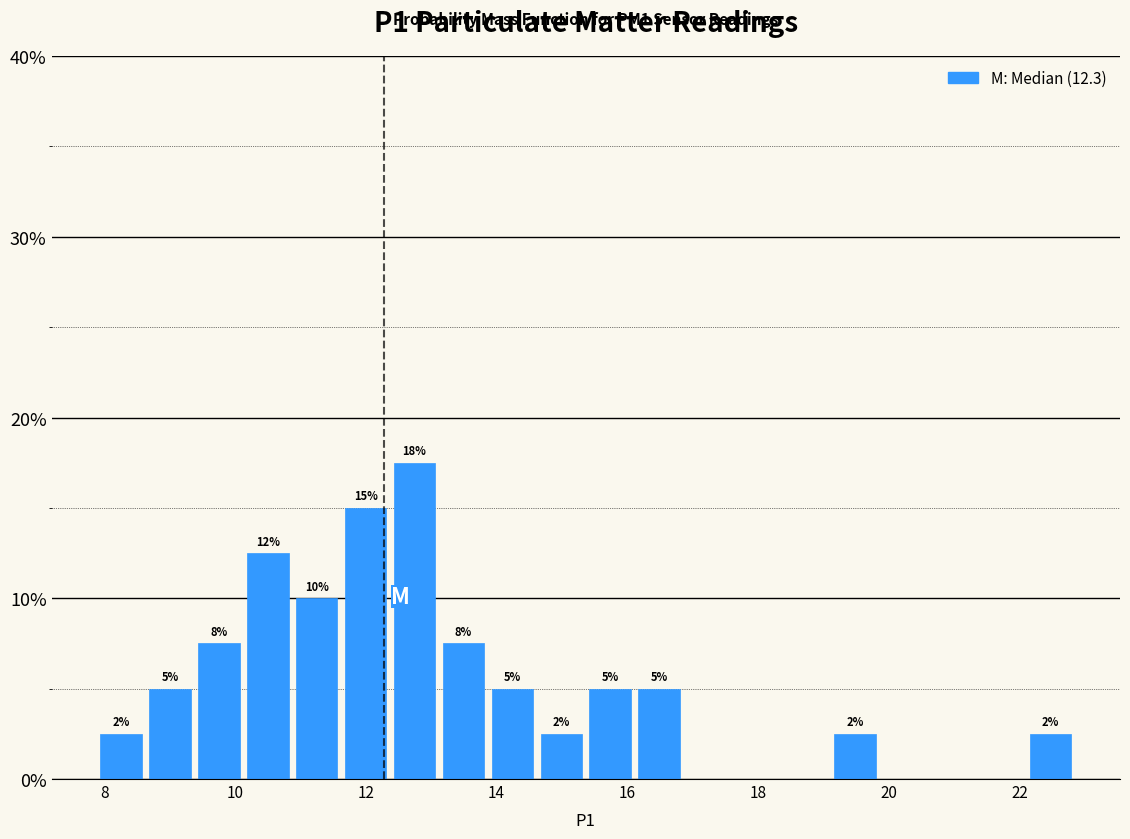

Around what value on the x-axis is the tallest bar? Give the approximate position of its centre, as read against the axis.

12.8